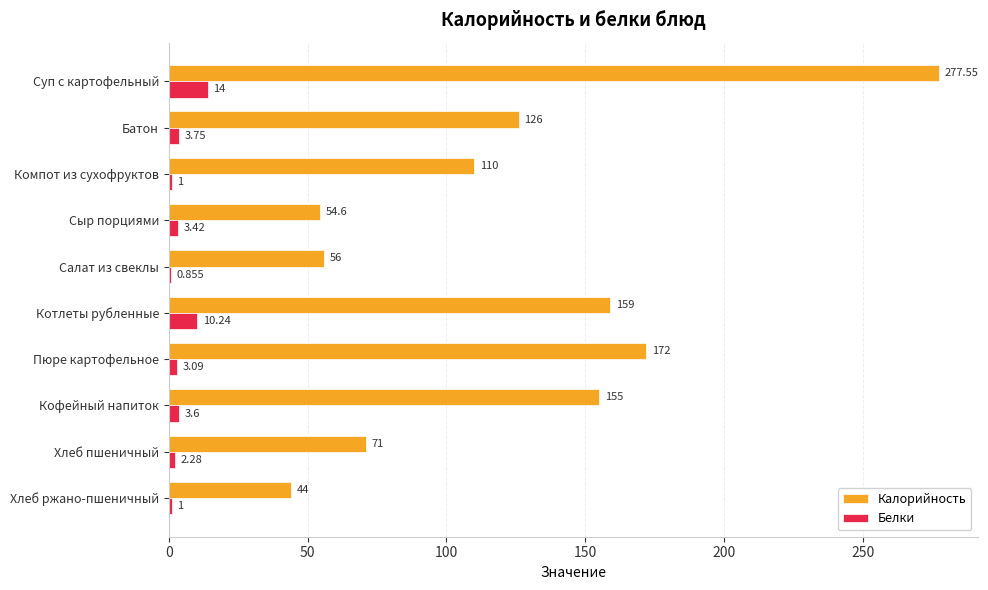

At which category is the sum across all series the highest?

Суп с картофельный